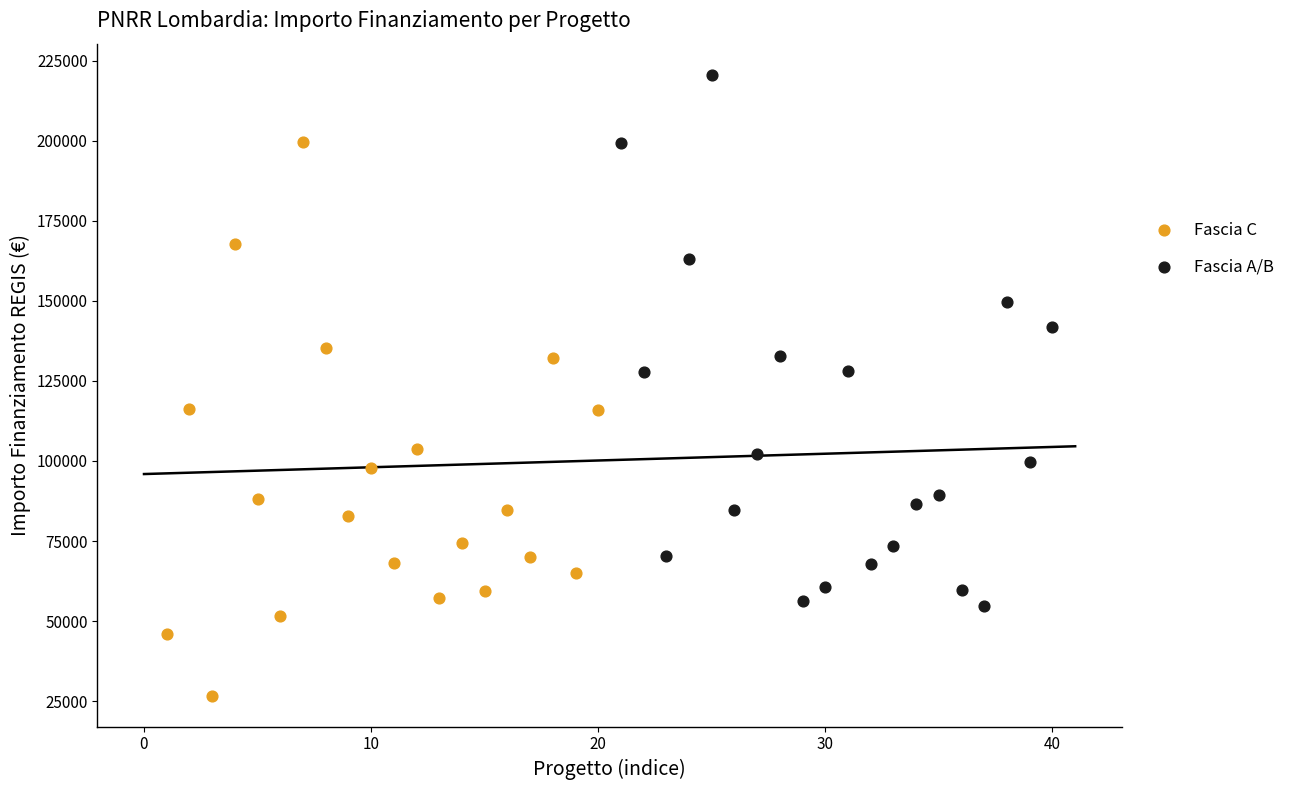

Which series contains the highest Y value?

Fascia A/B